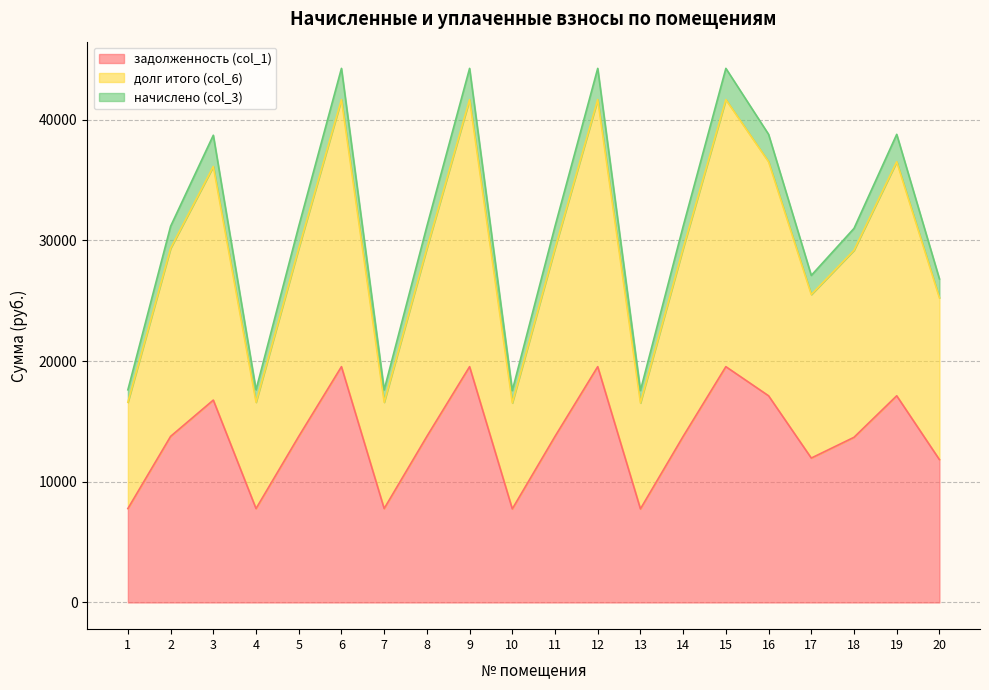

What is the minimum value shown in the chart?

7755.4